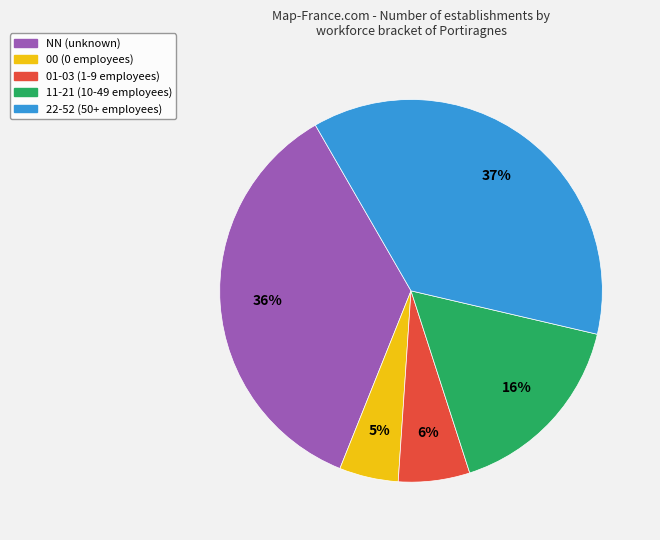

To the nearest percent, what is the difference between the largest and smallest slice percentages?

32%